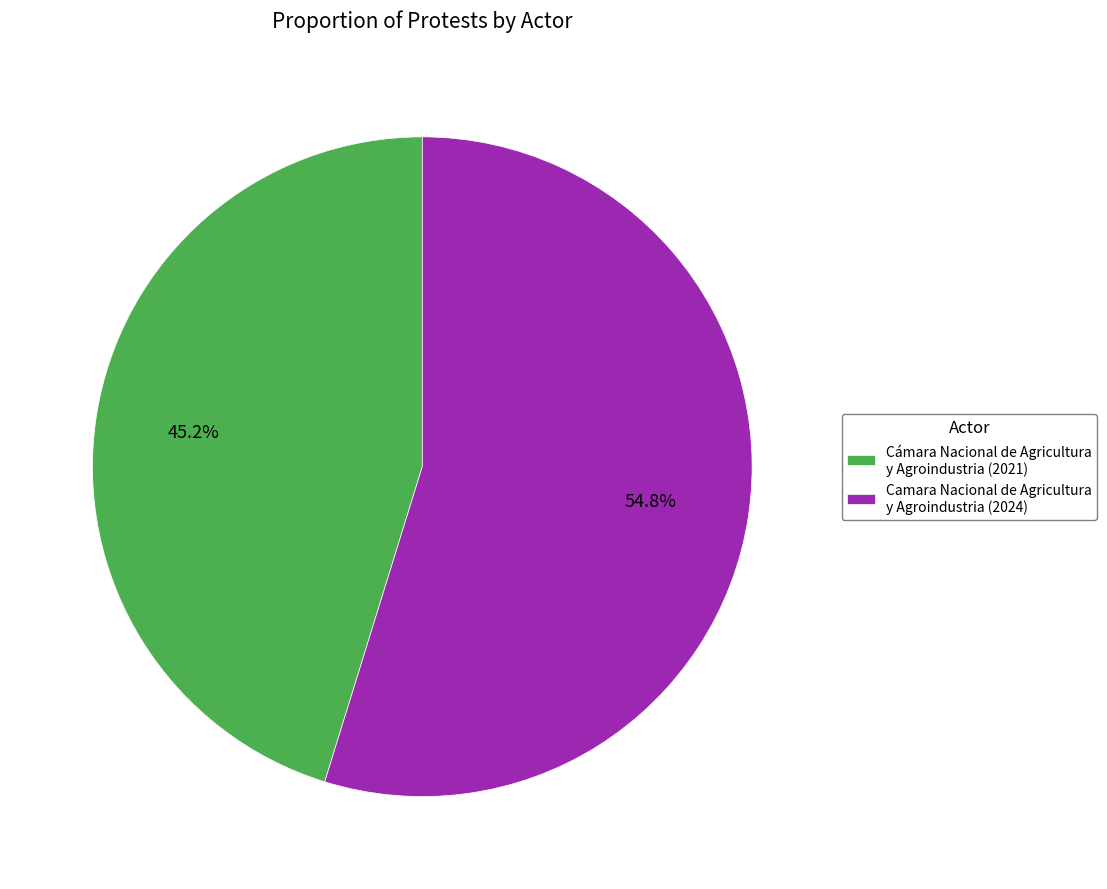

Which has a higher value, Cámara Nacional de Agricultura y Agroindustria (2021) or Camara Nacional de Agricultura y Agroindustria (2024)?

Camara Nacional de Agricultura y Agroindustria (2024)